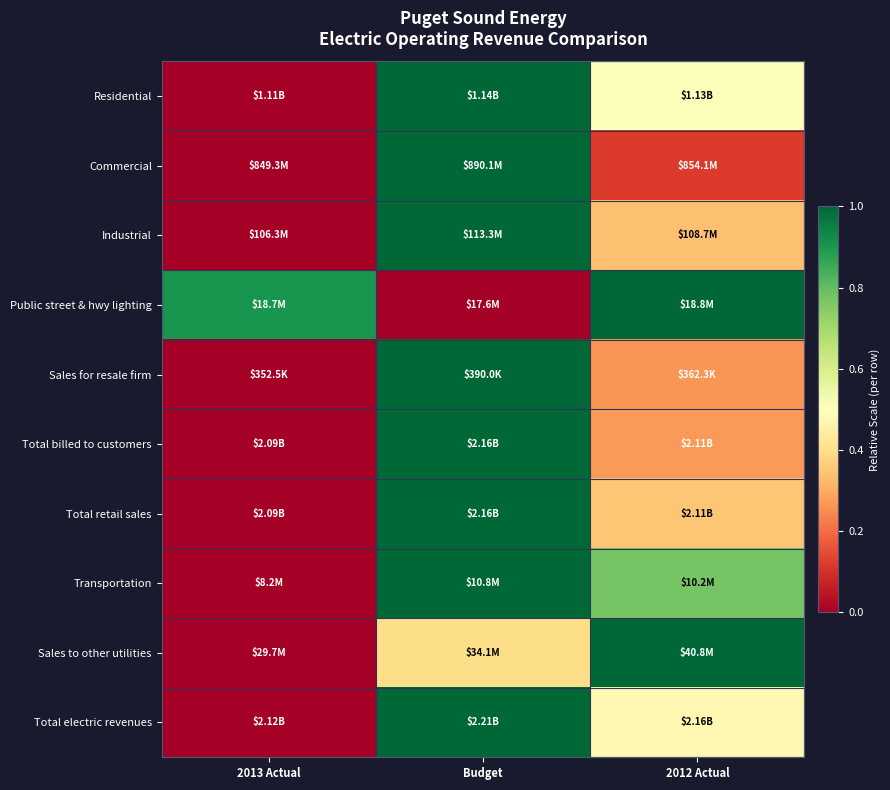

How many series are shown in this chart?

10